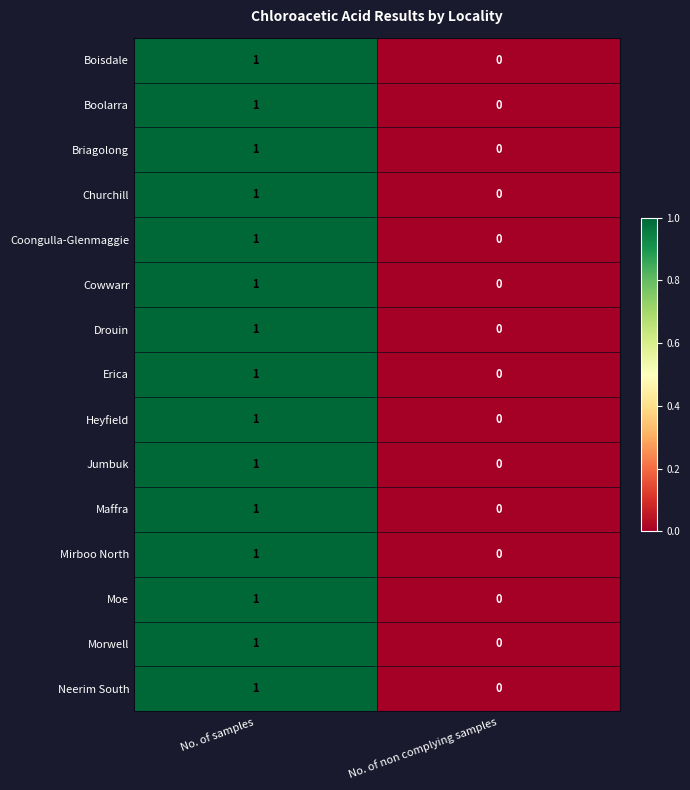

List the labels in order of Boisdale value, smallest first.

No. of non complying samples, No. of samples